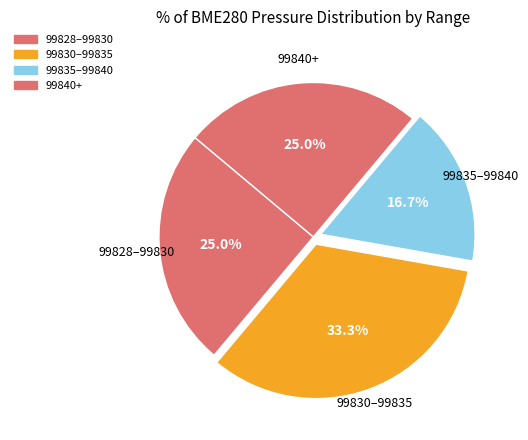

Which has a higher value, 99830–99835 or 99828–99830?

99830–99835